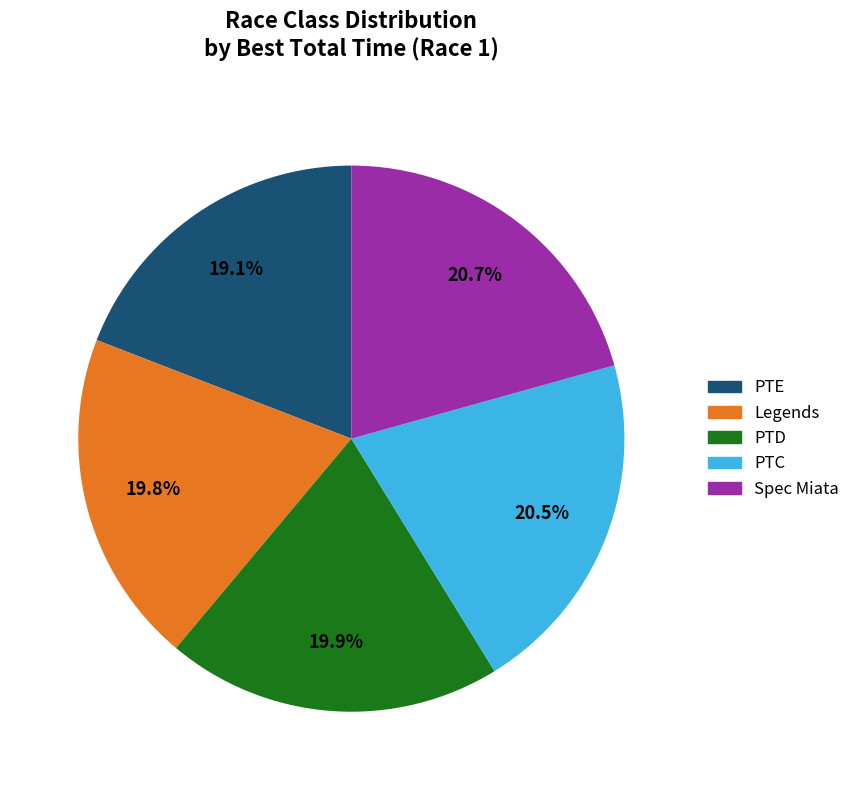

Does PTC represent more than half of the total?

No